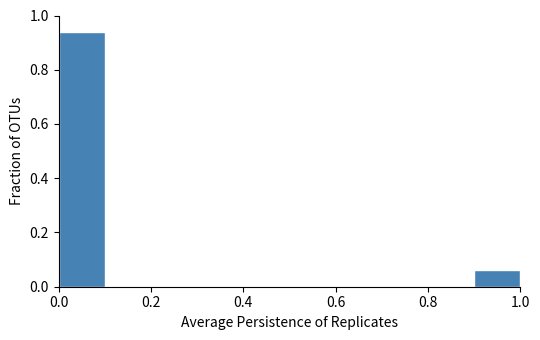

How tall is the bar that spans 0.0 to 0.1 on the x-axis? The values are not printed on the chart, so give them approximately, as read against the axis.

0.94